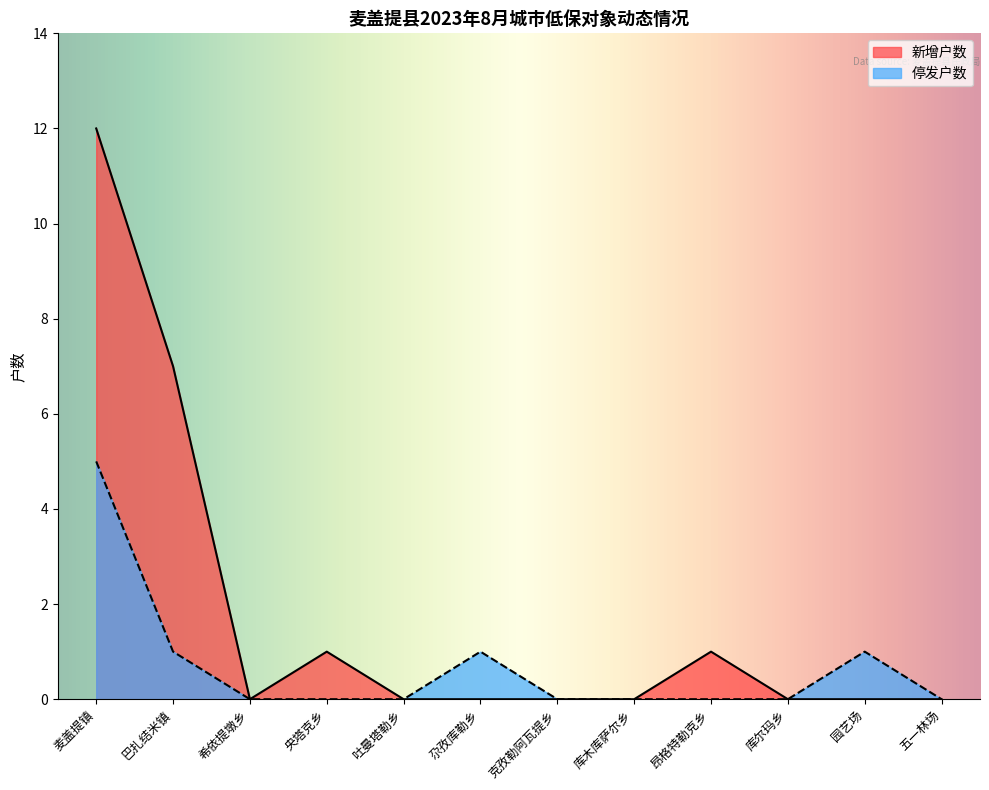

At which category is the sum across all series the highest?

麦盖提镇